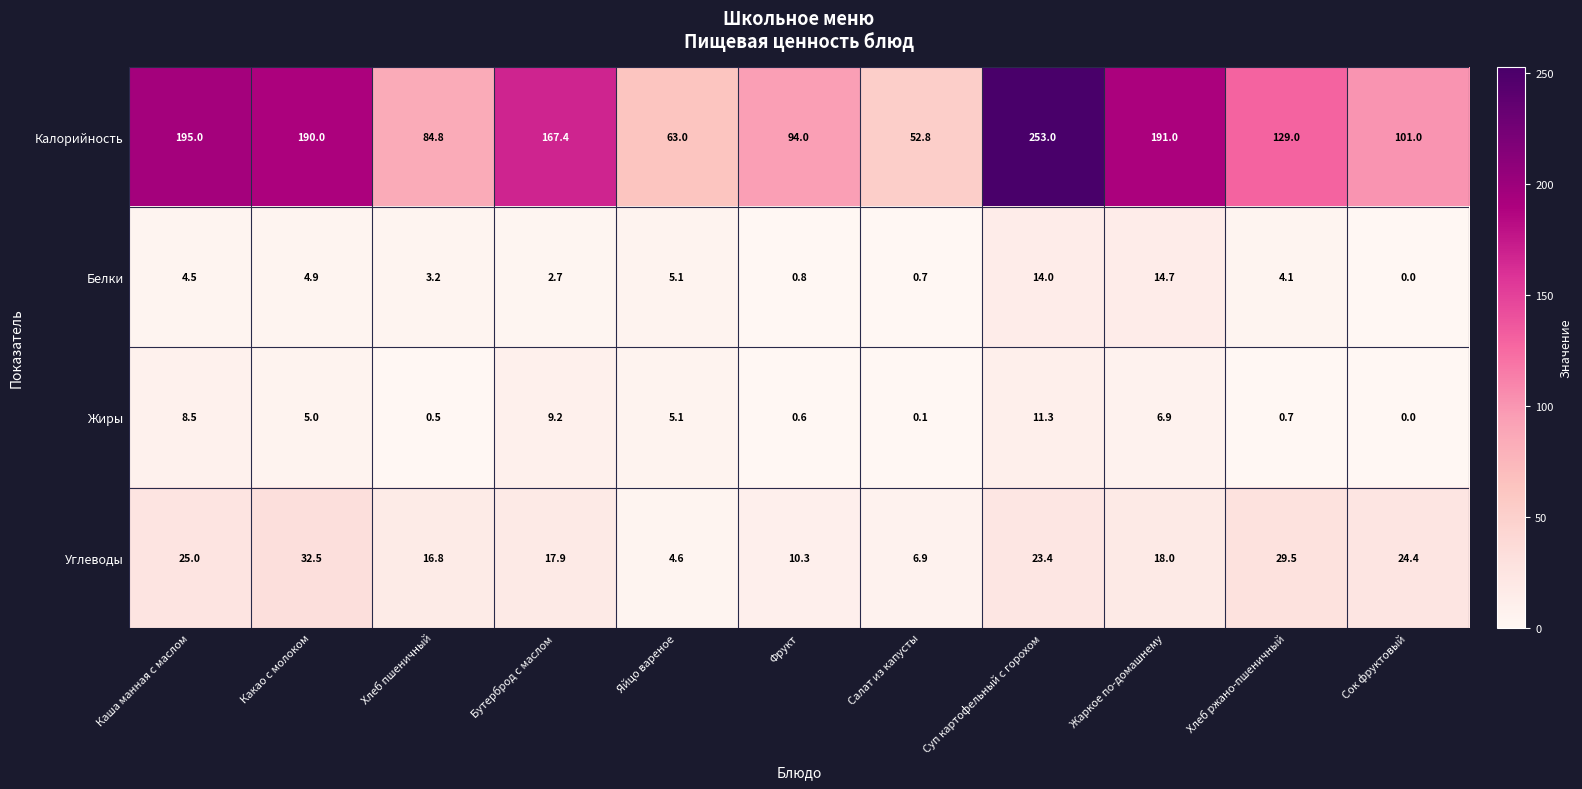

Rank the series by their maximum value, from lowest to highest.

Жиры, Белки, Углеводы, Калорийность